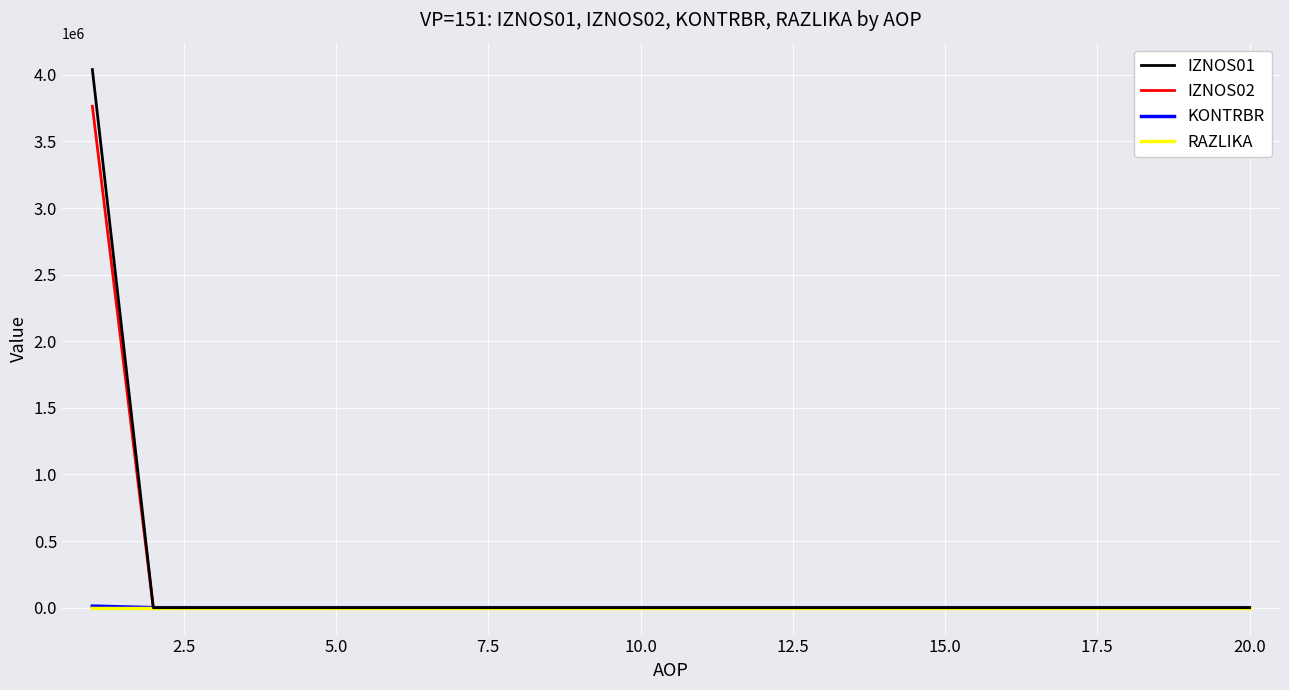

What is the highest value of the IZNOS01 series?

4039859.0